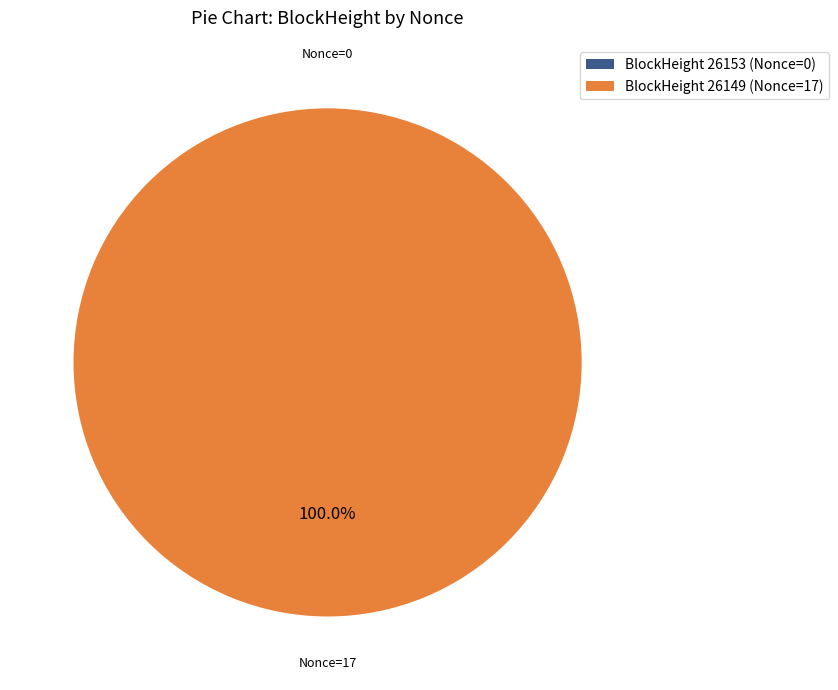

Which slice is the largest?

26149